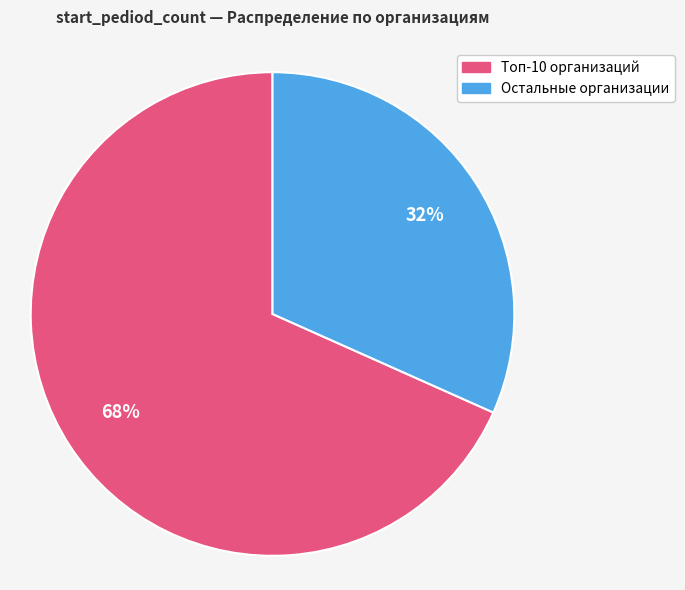

How many slices are in this pie chart?

2